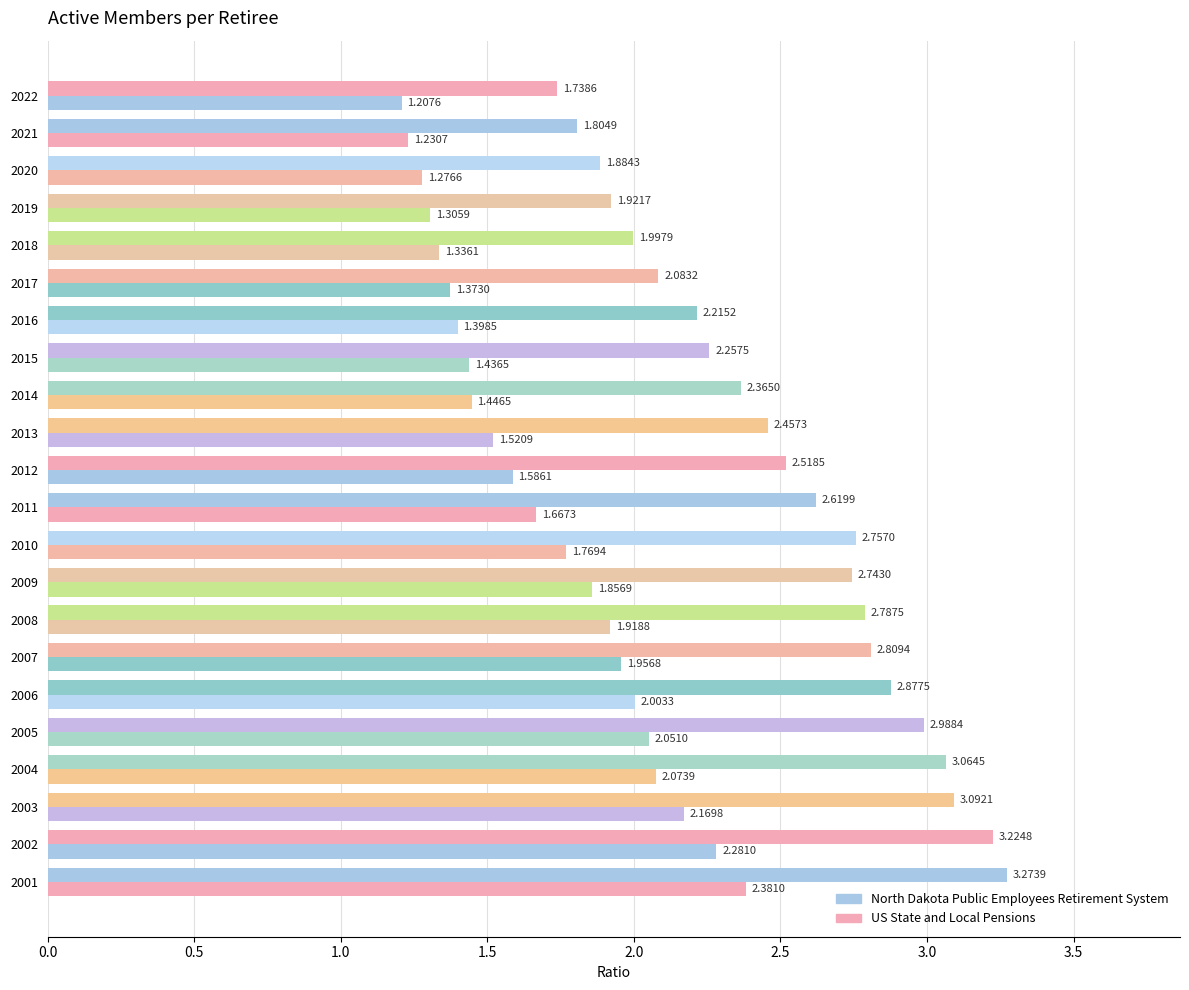

How many values in the North Dakota Public Employees Retirement System series exceed 2?

17